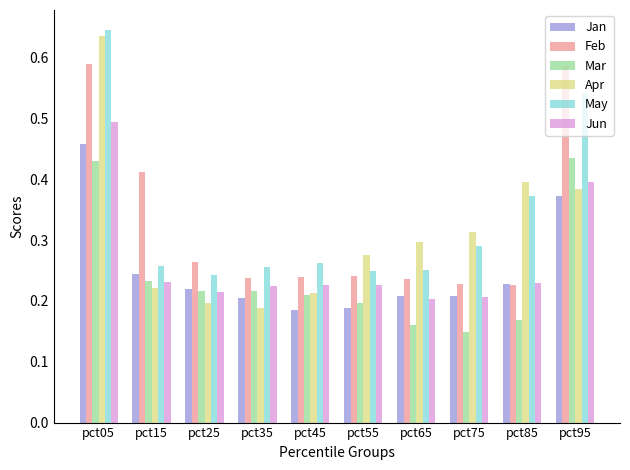

What is the sum of all Mar values?

2.4